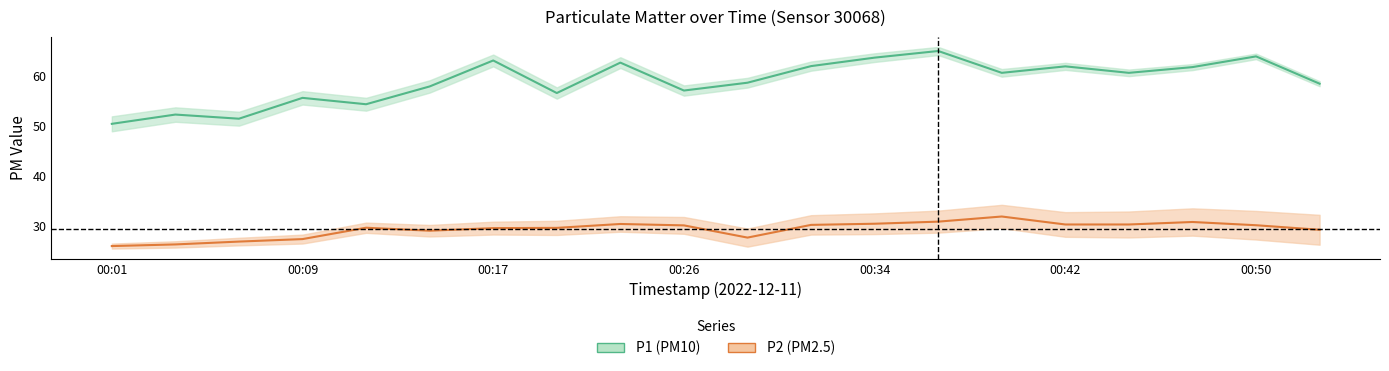

List the series in order of their overall mean, lowest first.

P2 mean, P1 mean